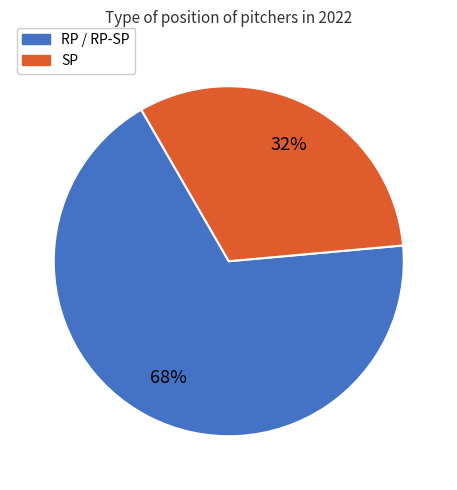

Which slice represents more than half of the pie?

RP / RP-SP